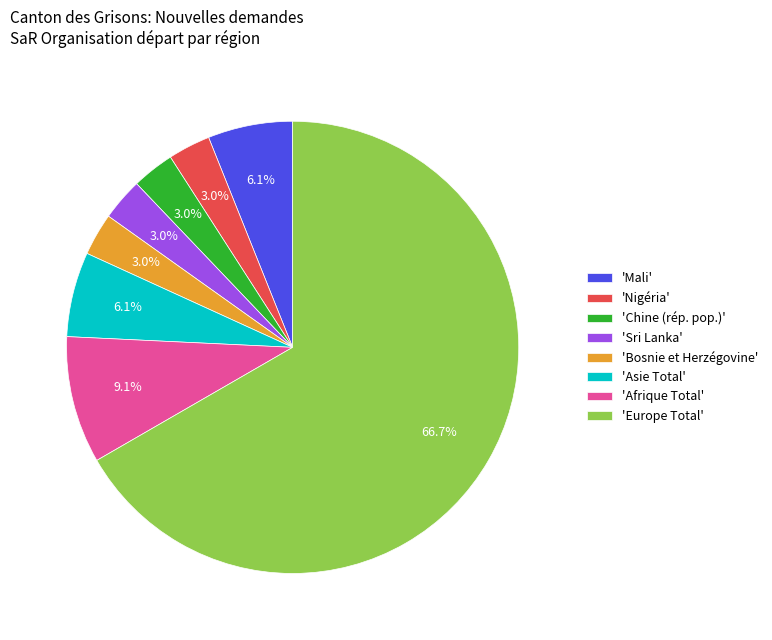

Does any single category account for the majority?

Yes